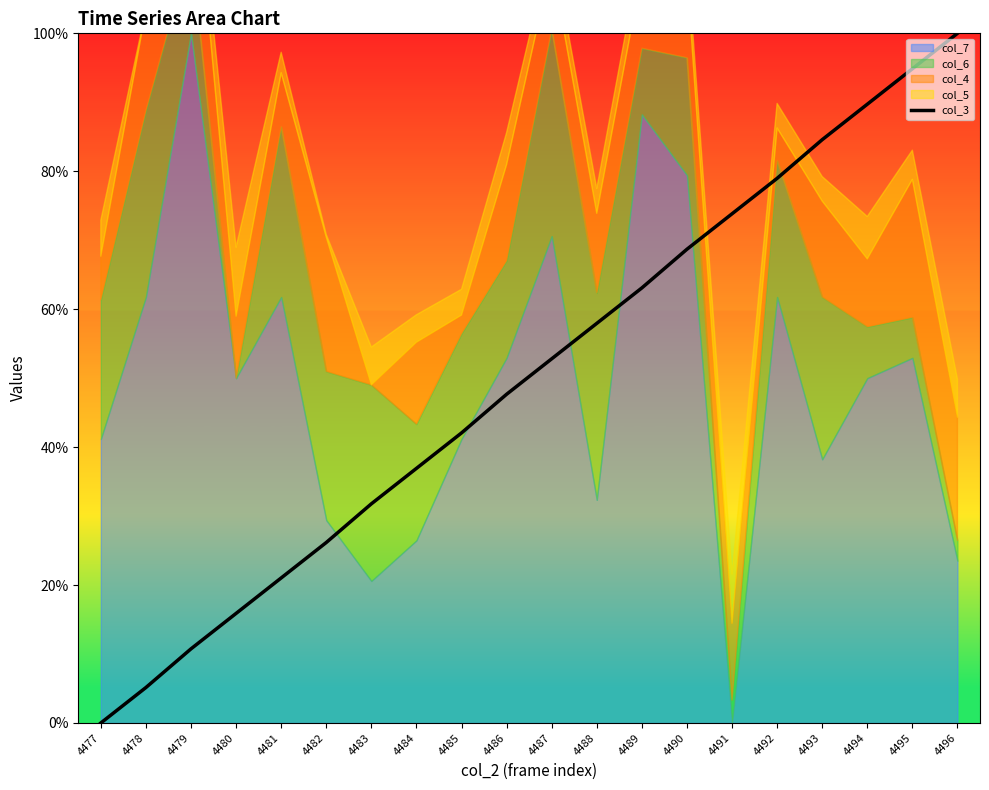

True or false: the data shows 42.4 at 4483.

False